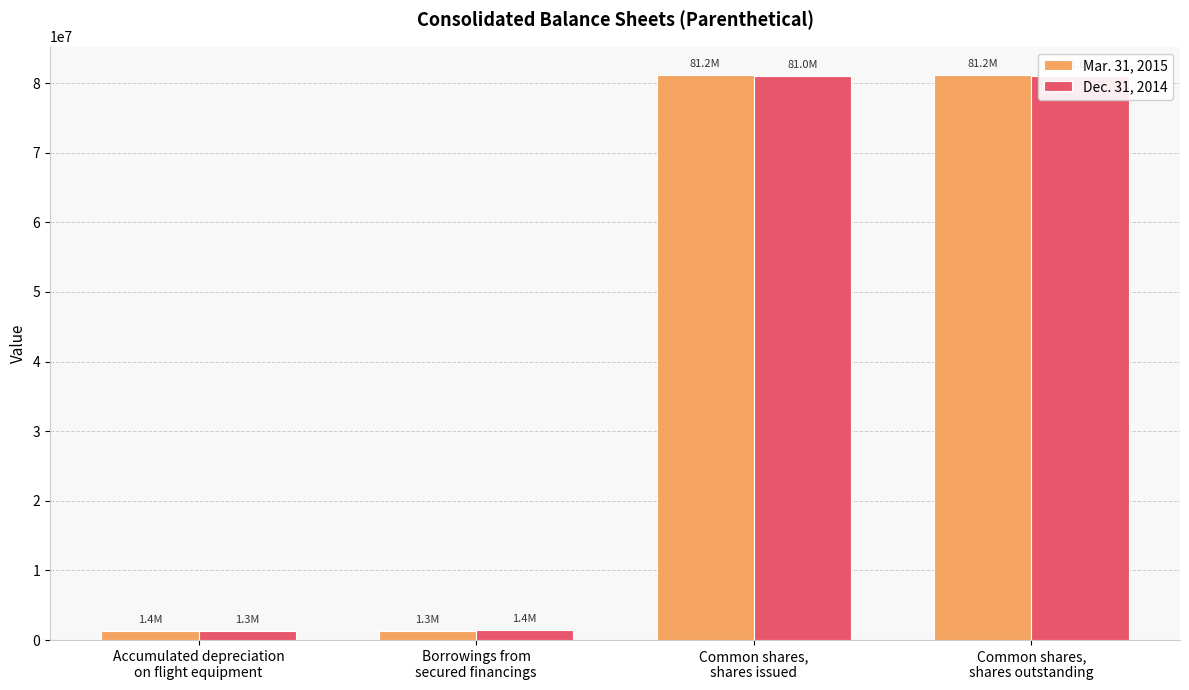

Which series has the largest total across all categories?

Mar. 31, 2015